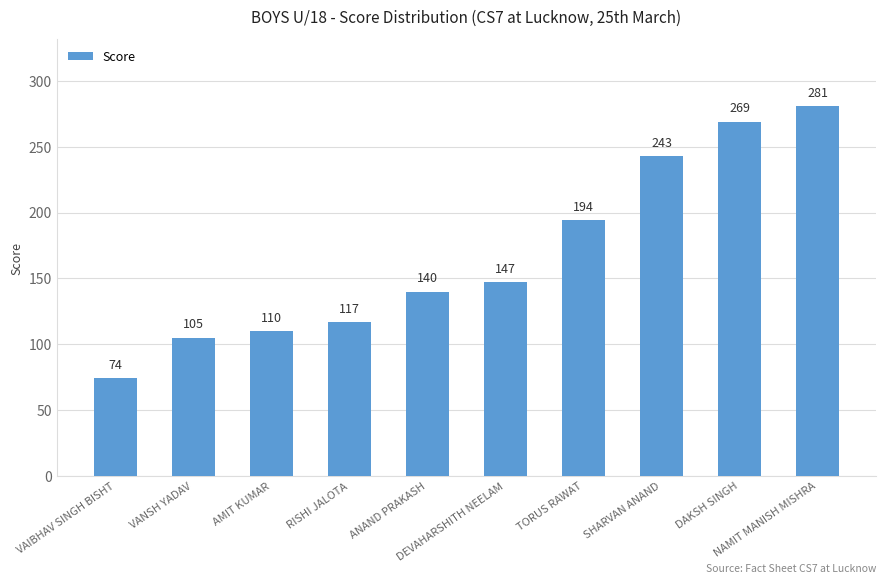

Reading left to right, transcribe all the data shown in this chart.

VAIBHAV SINGH BISHT=74	VANSH YADAV=105	AMIT KUMAR=110	RISHI JALOTA=117	ANAND PRAKASH=140	DEVAHARSHITH NEELAM=147	TORUS RAWAT=194	SHARVAN ANAND=243	DAKSH SINGH=269	NAMIT MANISH MISHRA=281